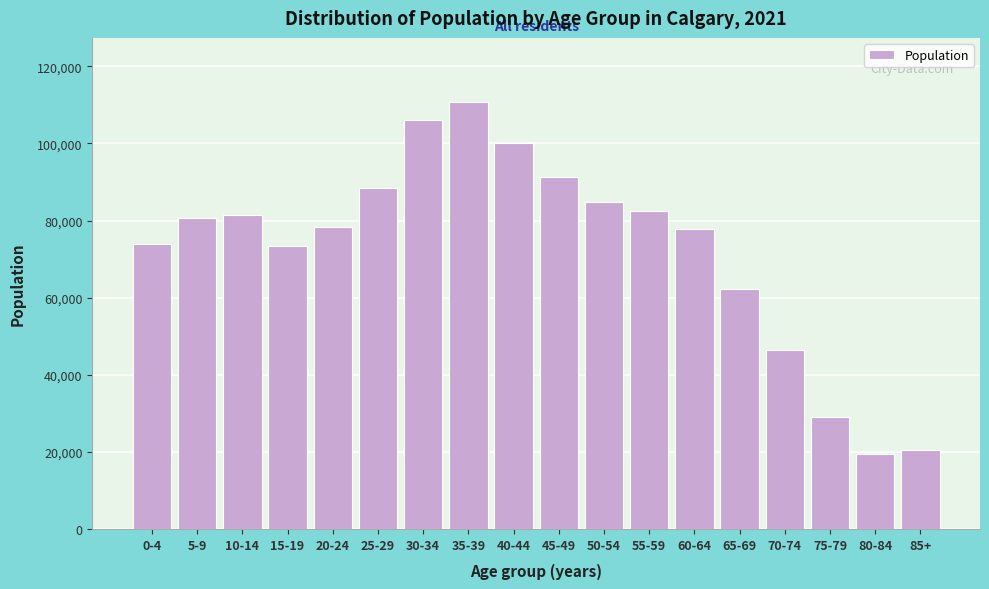

What is the value of the 17th bar from the left?

19405